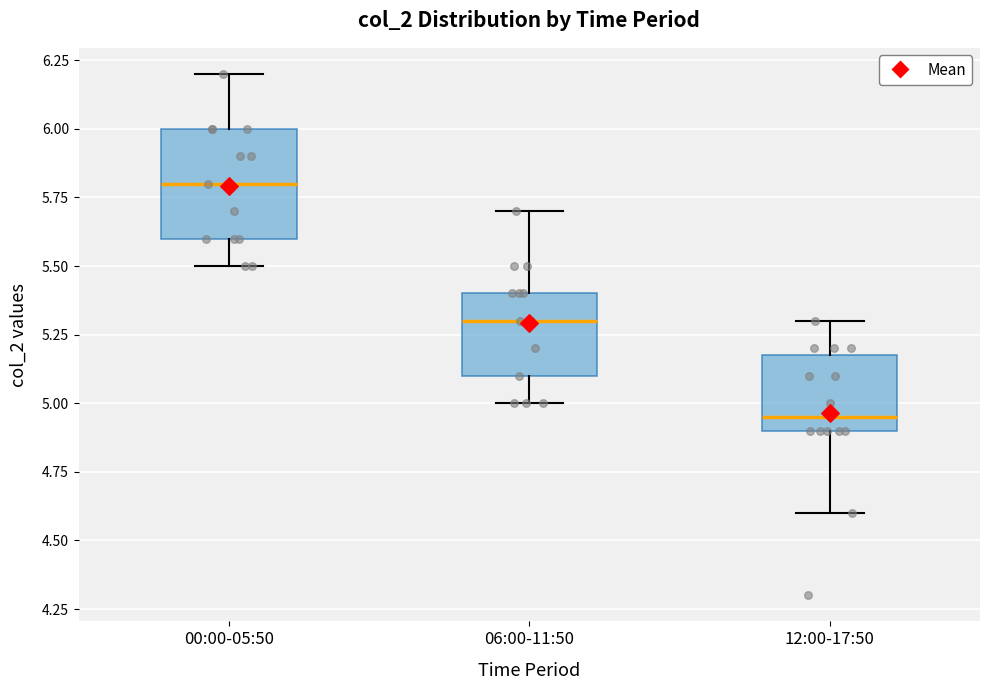

Reading left to right, read every box against the y-axis: the position of its median line, the range the box covers, and the ends of its whiskers. The values are not printed on the chart, so give them approximately, as read against the axis.

00:00-05:50: median 5.80, box 5.60 to 6.00, whiskers 5.50 to 6.20
06:00-11:50: median 5.30, box 5.10 to 5.40, whiskers 5.00 to 5.70
12:00-17:50: median 4.95, box 4.90 to 5.20, whiskers 4.60 to 5.30